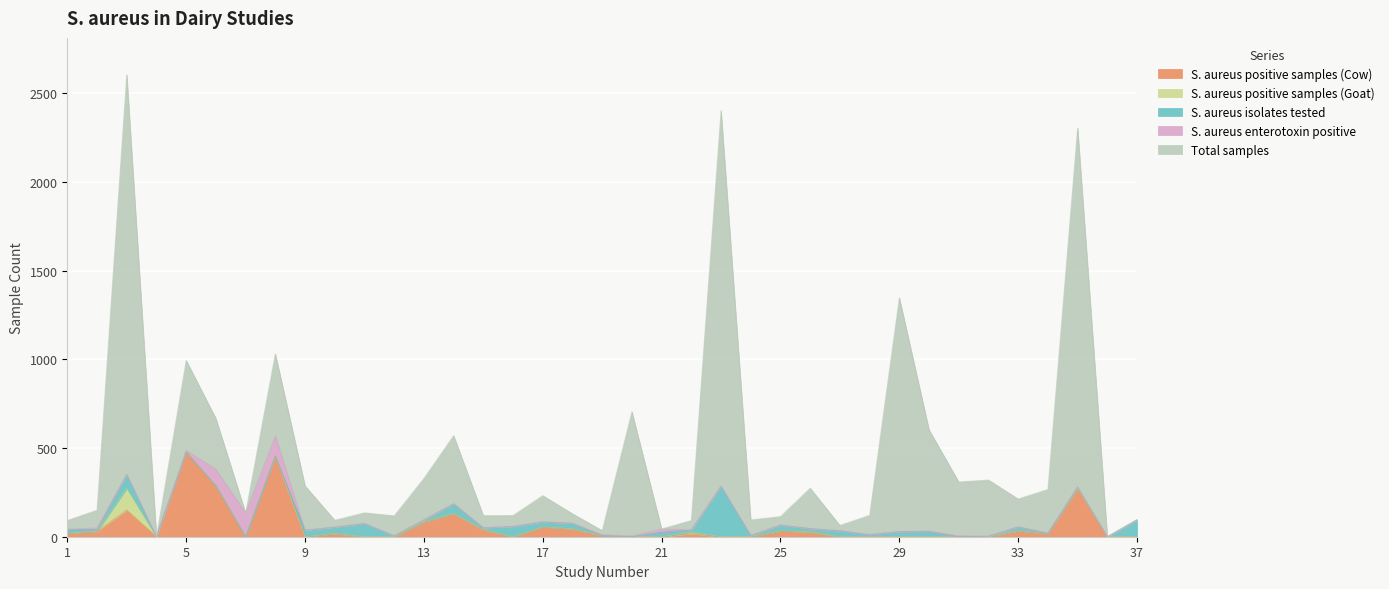

List the series in order of their peak value, highest first.

Total samples, S. aureus positive samples (Cow), S. aureus isolates tested, S. aureus enterotoxin positive, S. aureus positive samples (Goat)